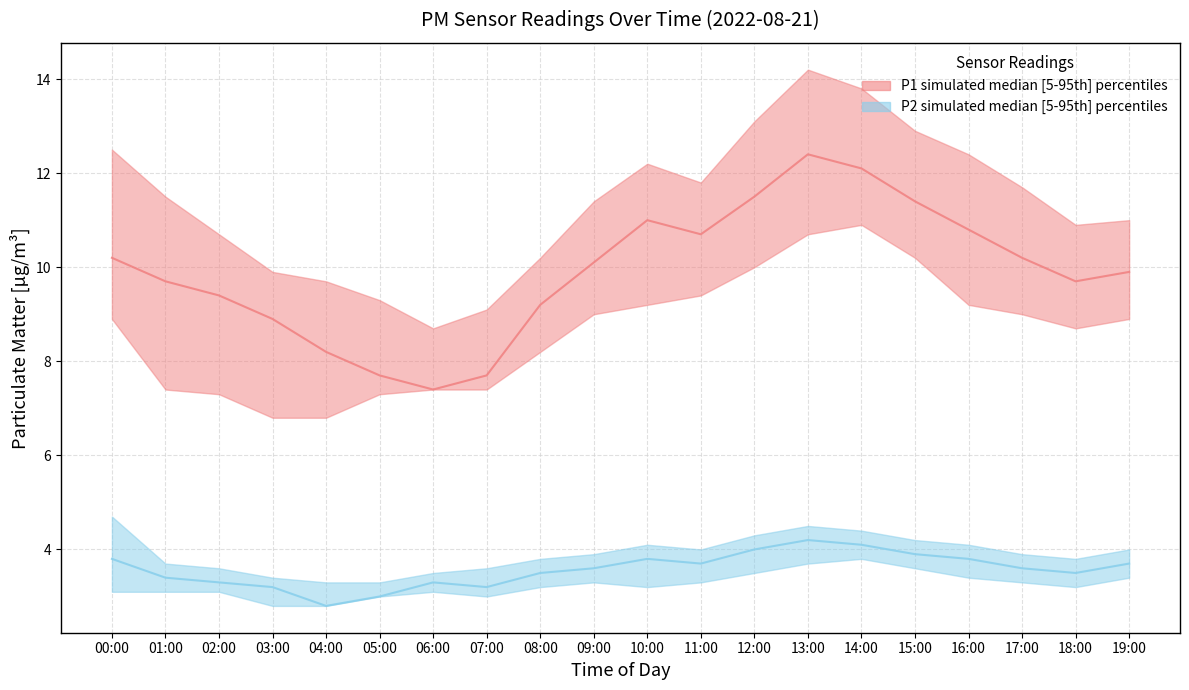

Which series has the largest total across all categories?

P1 median